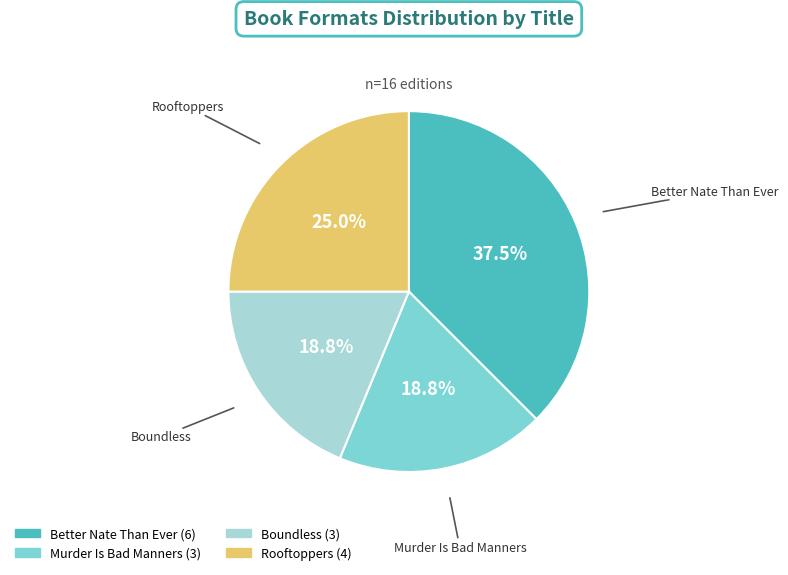

Between Boundless and Better Nate Than Ever, which is larger?

Better Nate Than Ever